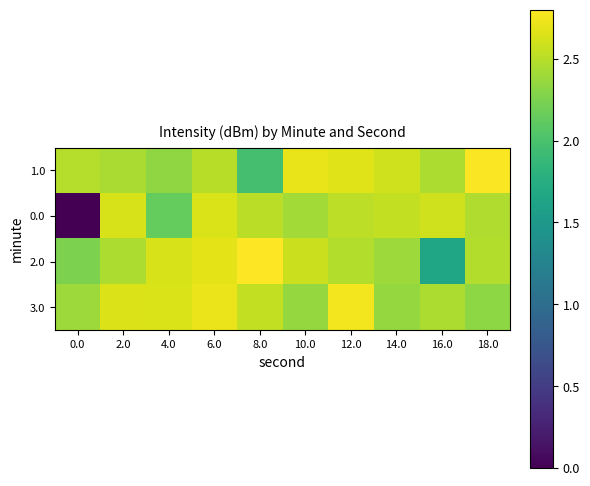

List the series in order of their peak value, lowest first.

0.0, 3.0, 1.0, 2.0